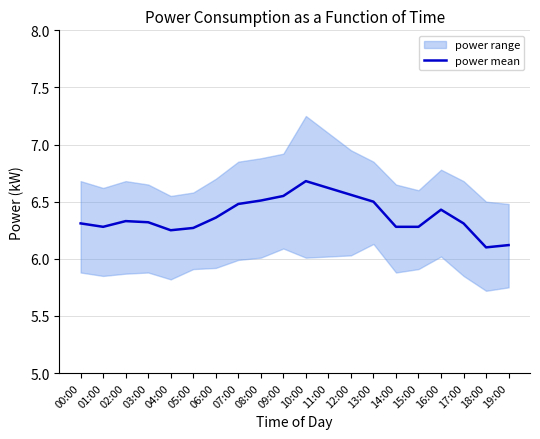

Where is the first local minimum?

01:00